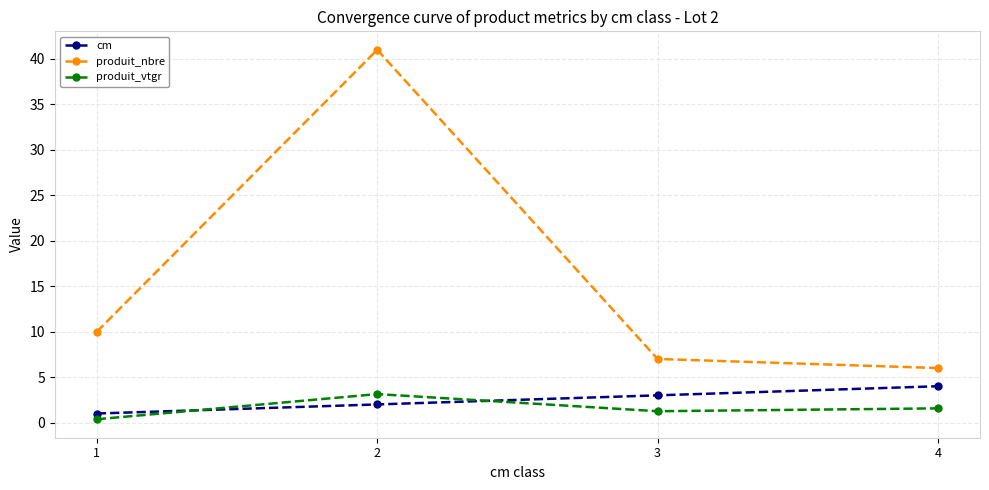

Which category has the highest value in the cm series?

4